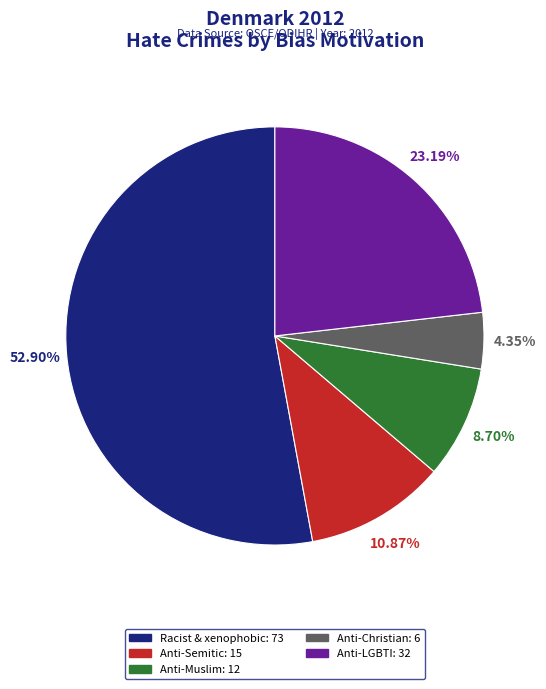

Is there any slice that represents more than half of the pie?

Yes